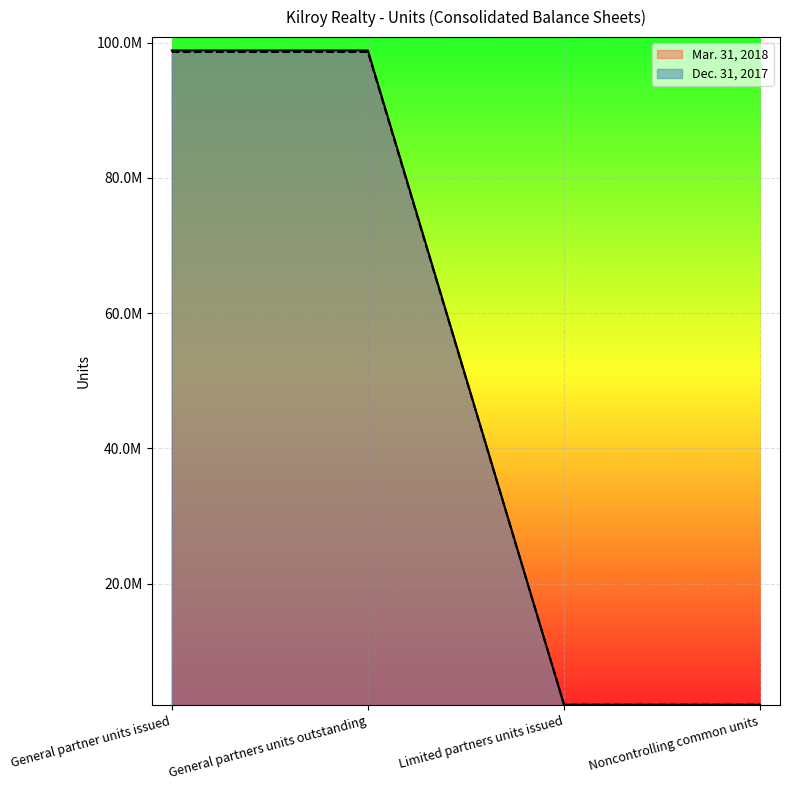

Which label corresponds to the largest value in the chart?

General partner units issued